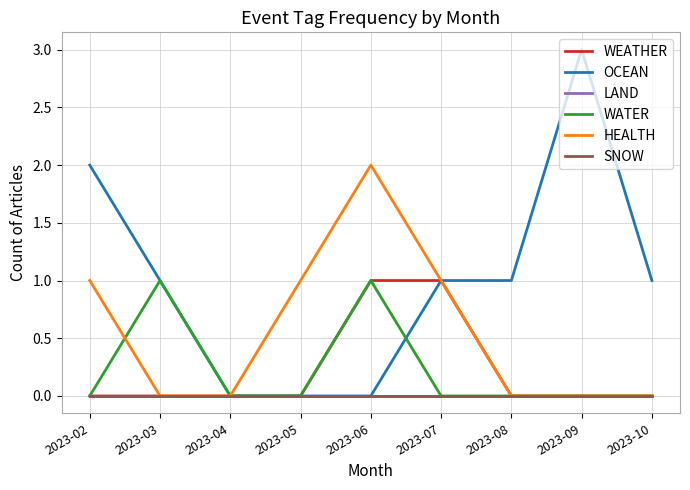

Rank the categories by WEATHER value from highest to lowest.

2023-06, 2023-07, 2023-02, 2023-03, 2023-04, 2023-05, 2023-08, 2023-09, 2023-10